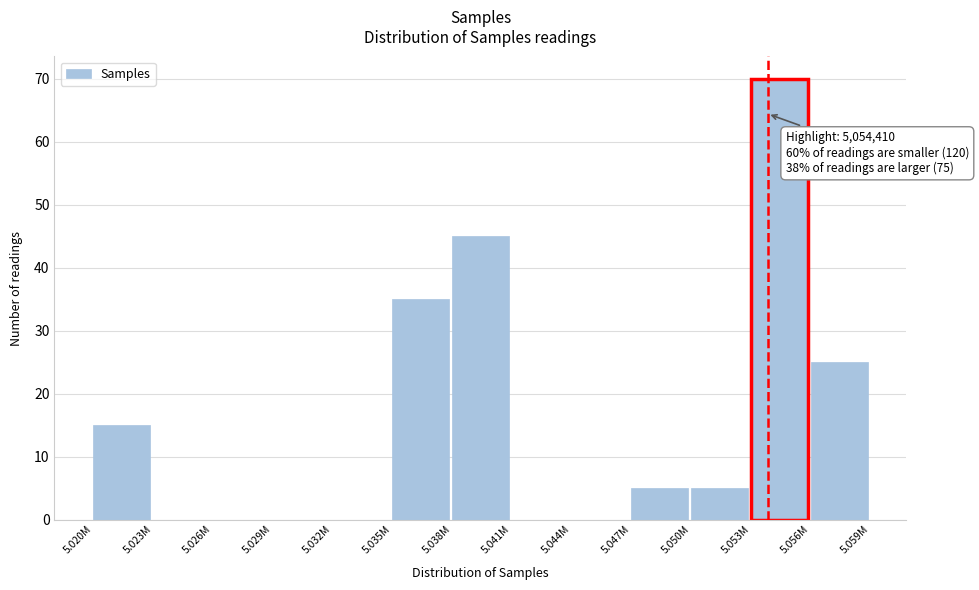

Reading left to right, transcribe all the data shown in this chart.

5.020M=15	5.023M=0	5.026M=0	5.029M=0	5.032M=0	5.035M=35	5.038M=45	5.041M=0	5.044M=0	5.047M=5	5.050M=5	5.053M=70	5.056M=25